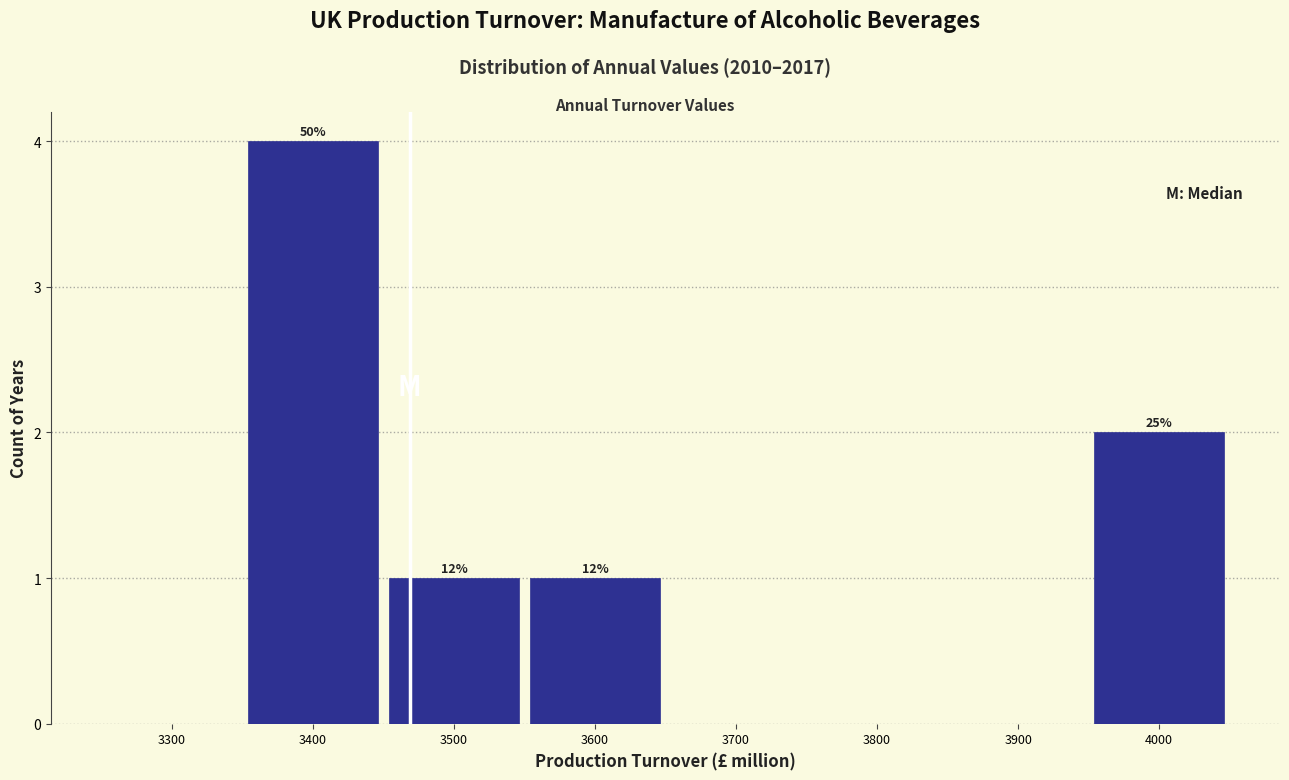

Are the bars horizontal?

No